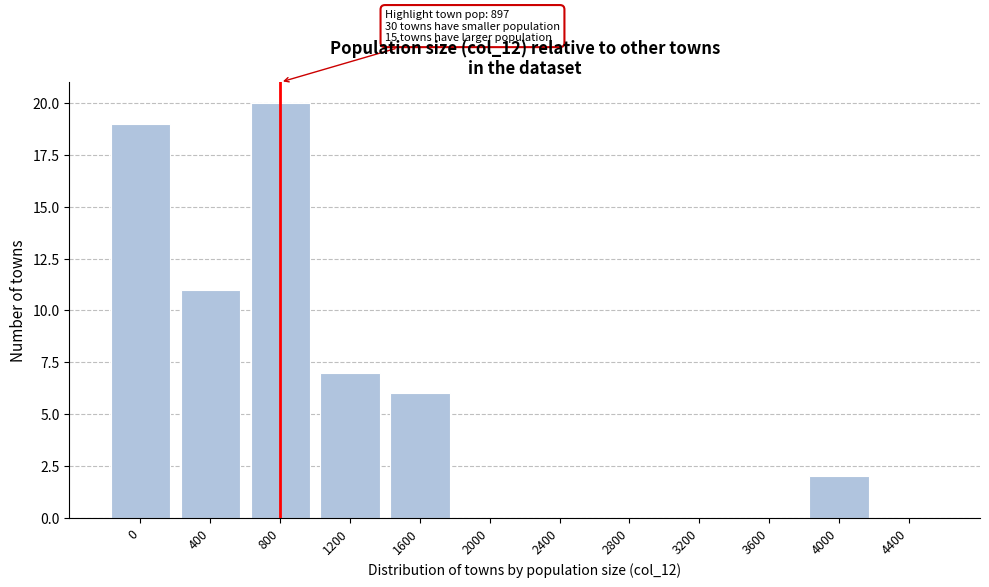

Reading left to right, list all the values displayed in this chart.

0=19	400=11	800=20	1200=7	1600=6	2000=0	2400=0	2800=0	3200=0	3600=0	4000=2	4400=0